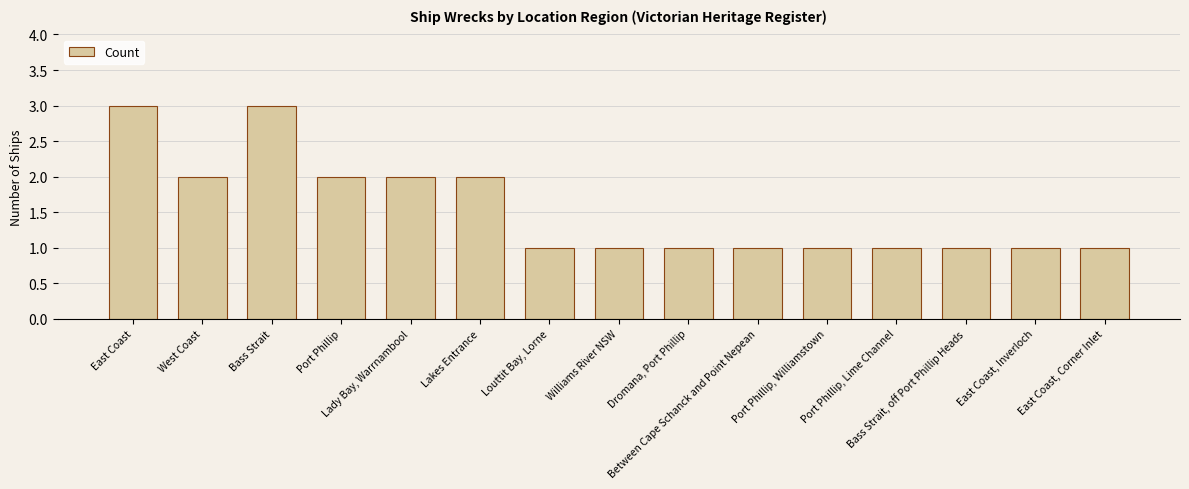

Which has a higher value, Lady Bay, Warrnambool or Bass Strait, off Port Phillip Heads?

Lady Bay, Warrnambool